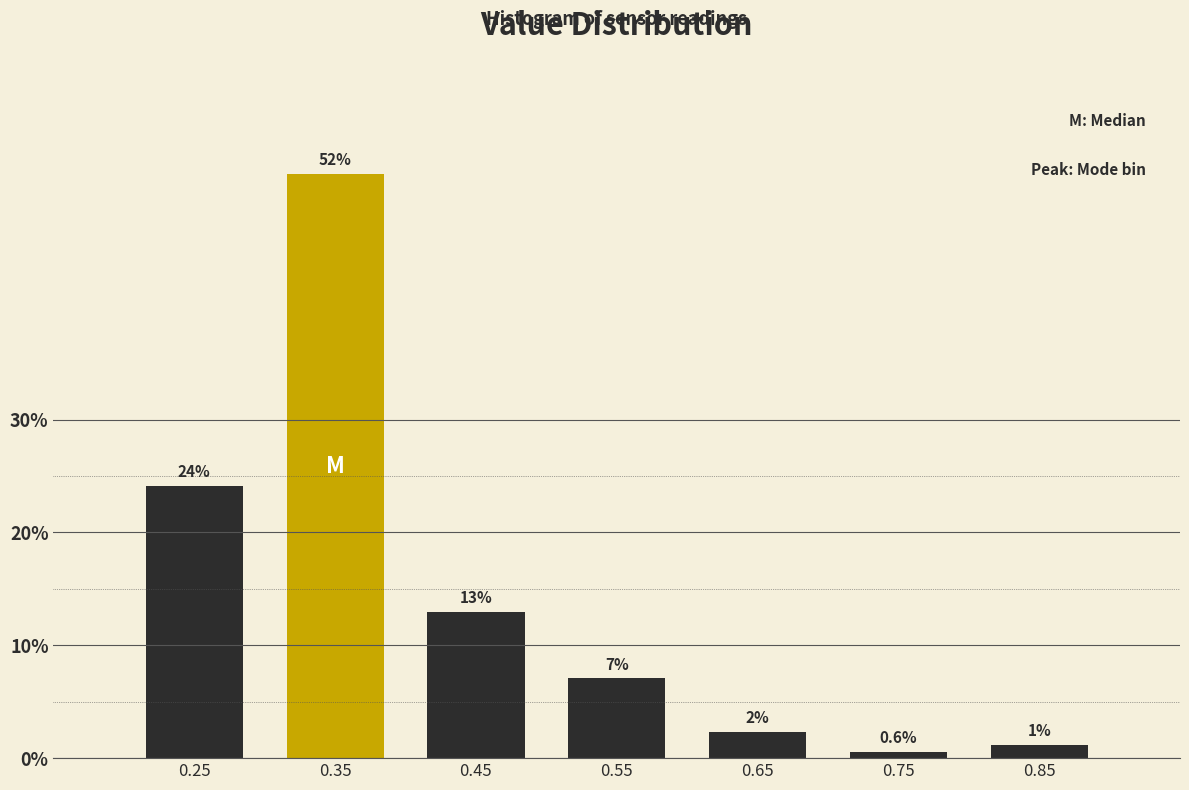

List the labels in order of value, smallest first.

0.75, 0.85, 0.65, 0.55, 0.45, 0.25, 0.35